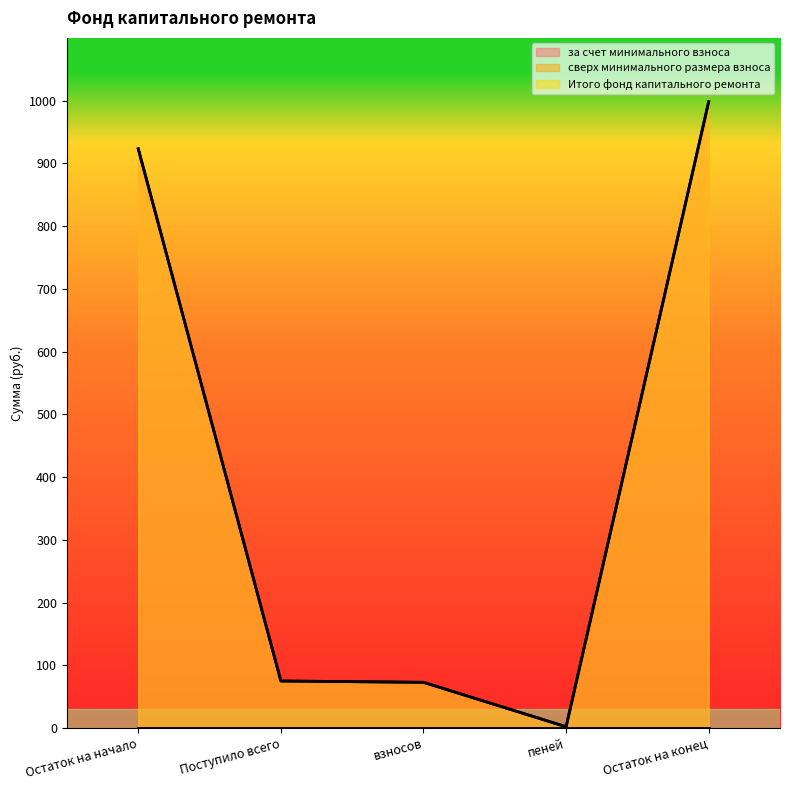

Reading left to right, what are all the values shown in this chart?

за счет минимального взноса: Остаток на начало=923.2	Поступило всего=75.1	взносов=72.9	пеней=2.1	Остаток на конец=998.3
Итого фонд капитального ремонта: Остаток на начало=923.2	Поступило всего=75.1	взносов=72.9	пеней=2.1	Остаток на конец=998.3